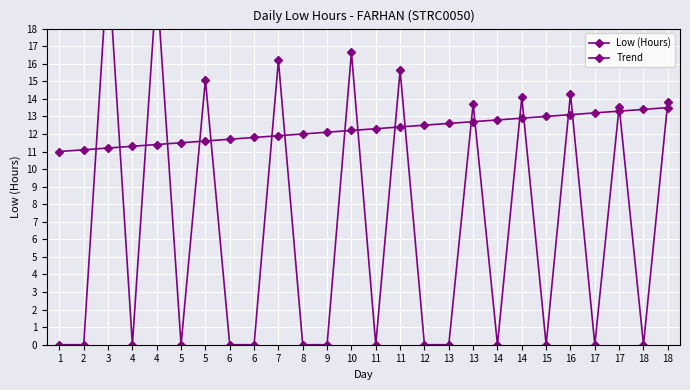

How many interior local valleys does the Low (Hours) series have?

7